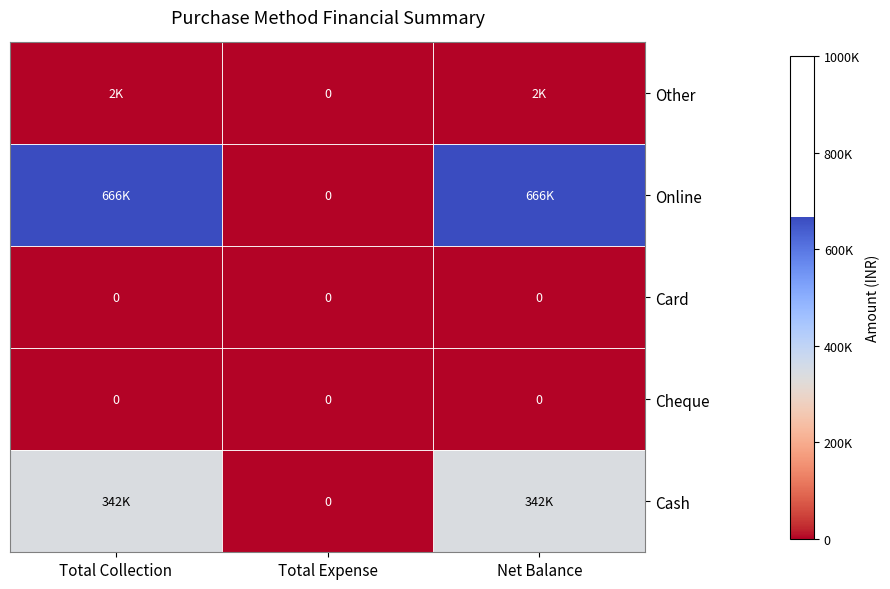

The value of Cheque at Total Expense is 0. True or false?

True